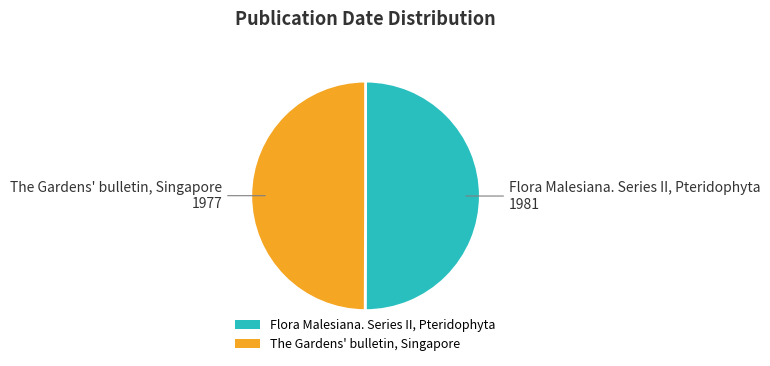

How many slices are in this pie chart?

2